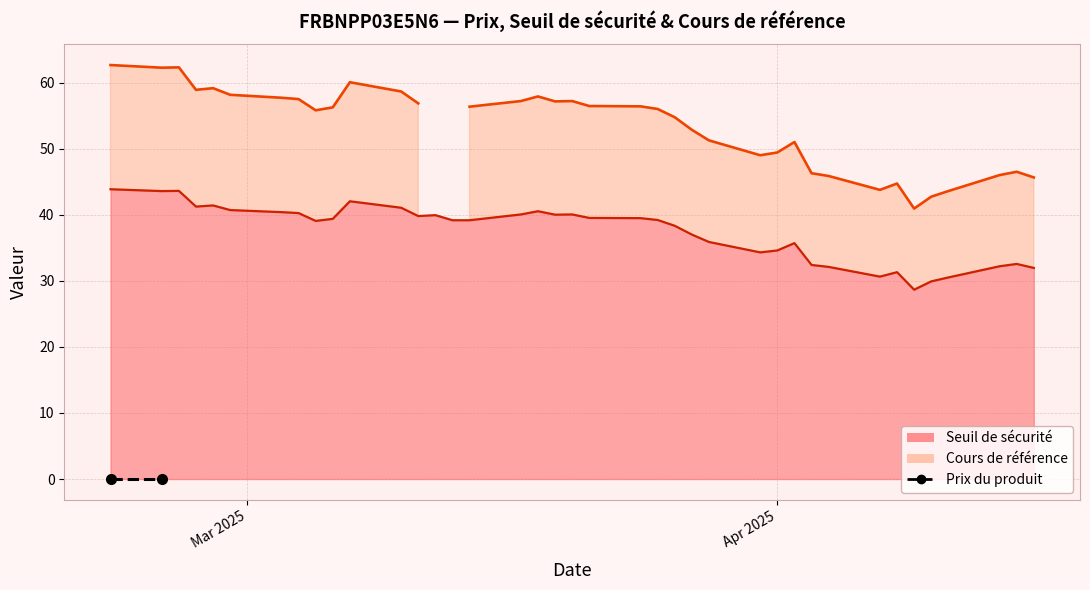

Rank the categories by Cours de référence value from lowest to highest.

2025-03-13, 2025-03-12, 2025-04-09, 2025-04-10, 2025-04-11, 2025-04-07, 2025-04-08, 2025-04-16, 2025-04-04, 2025-04-14, 2025-04-03, 2025-04-15, 2025-03-31, 2025-04-01, 2025-04-02, 2025-03-28, 2025-03-27, 2025-03-26, 2025-03-05, 2025-03-25, 2025-03-06, 2025-03-14, 2025-03-24, 2025-03-21, 2025-03-11, 2025-03-19, 2025-03-20, 2025-03-17, 2025-03-04, 2025-03-03, 2025-03-18, 2025-02-28, 2025-03-10, 2025-02-26, 2025-02-27, 2025-03-07, 2025-02-24, 2025-02-25, 2025-02-21